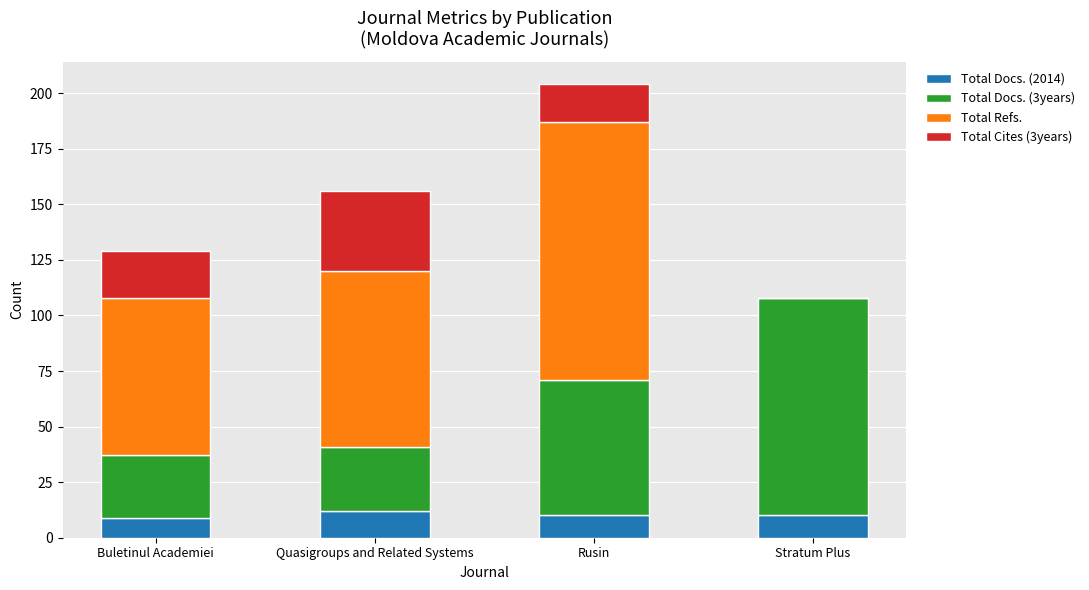

How many categories are shown in the chart?

4